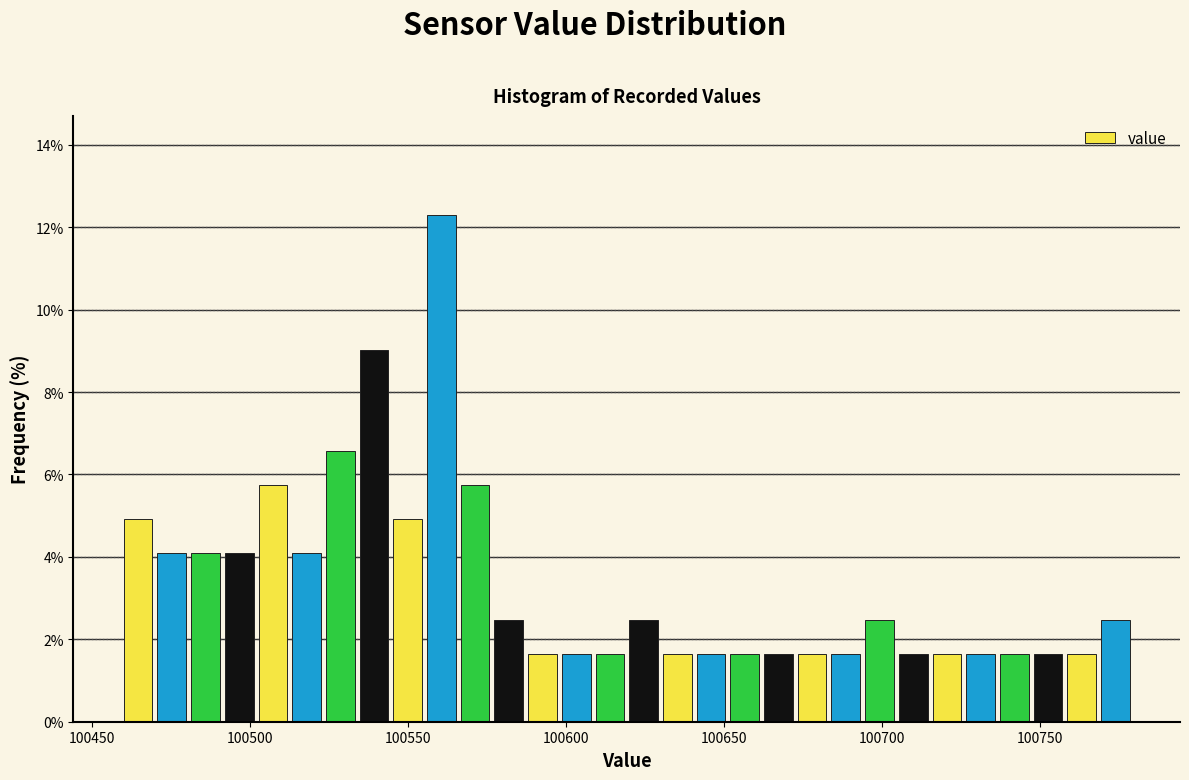

Around what value on the x-axis is the tallest bar? Give the approximate position of its centre, as read against the axis.

100560